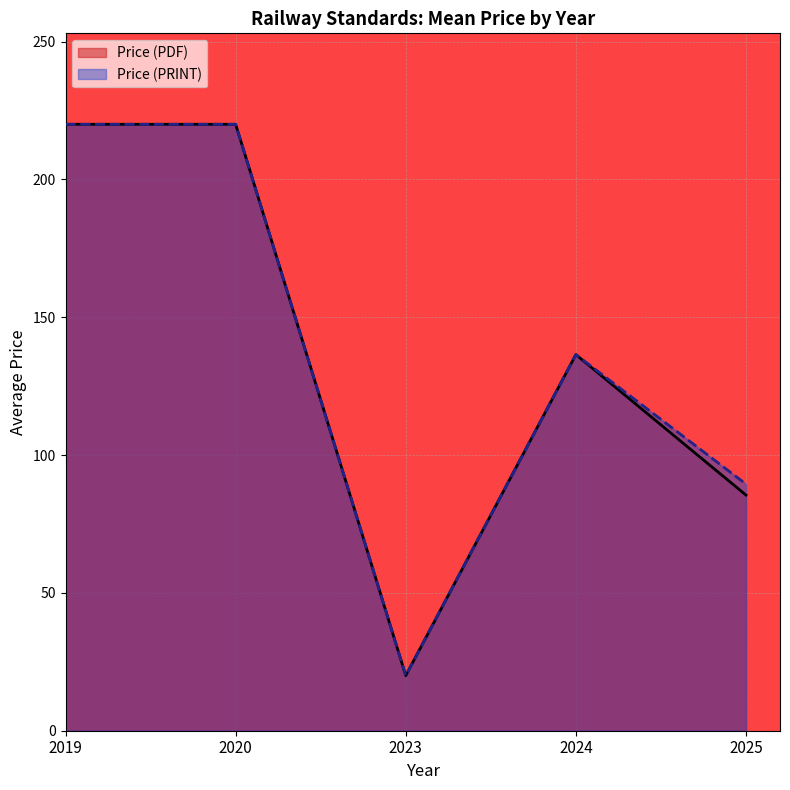

What is the difference between the second highest and minimum values in the Price (PDF) series?

200.0